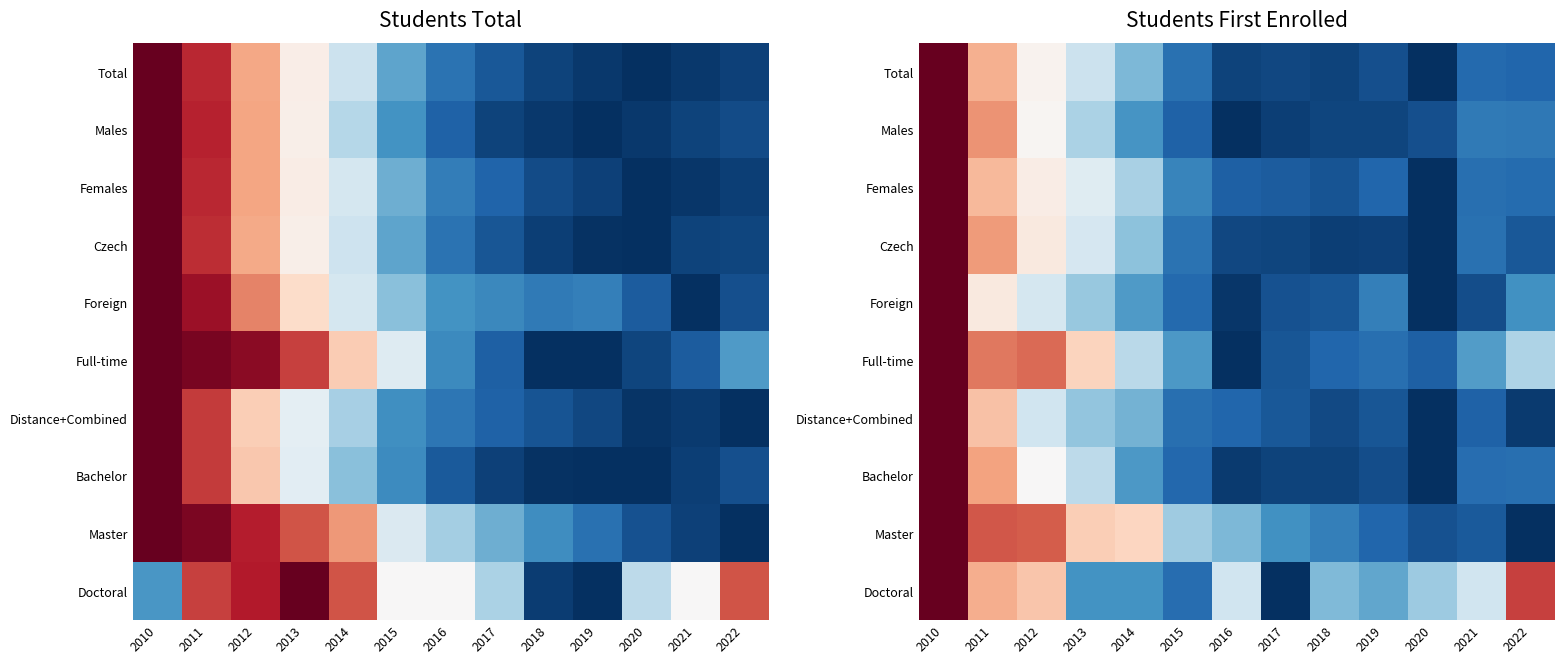

Which has a higher value, 2011 or 2022?

2011